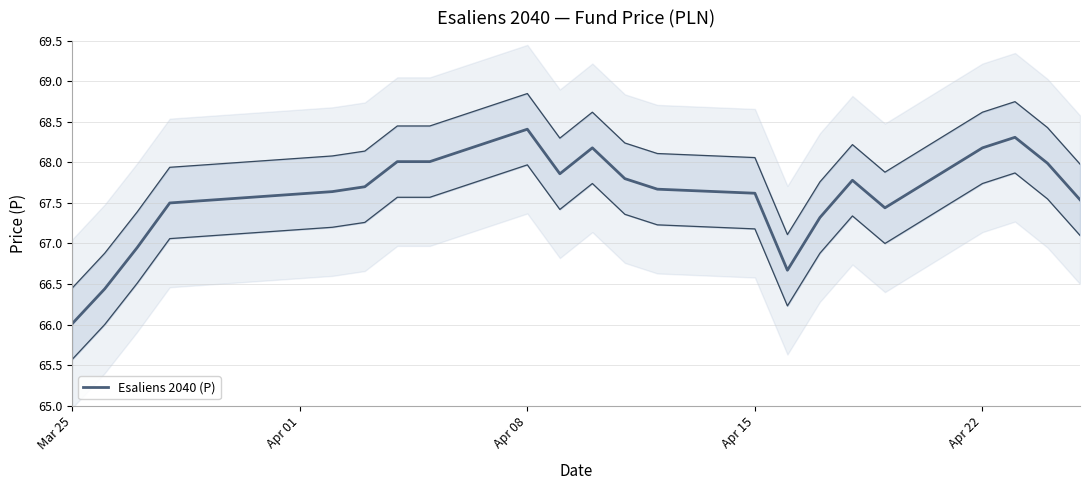

What is the lowest value of the Esaliens 2040 (P) series?

66.0